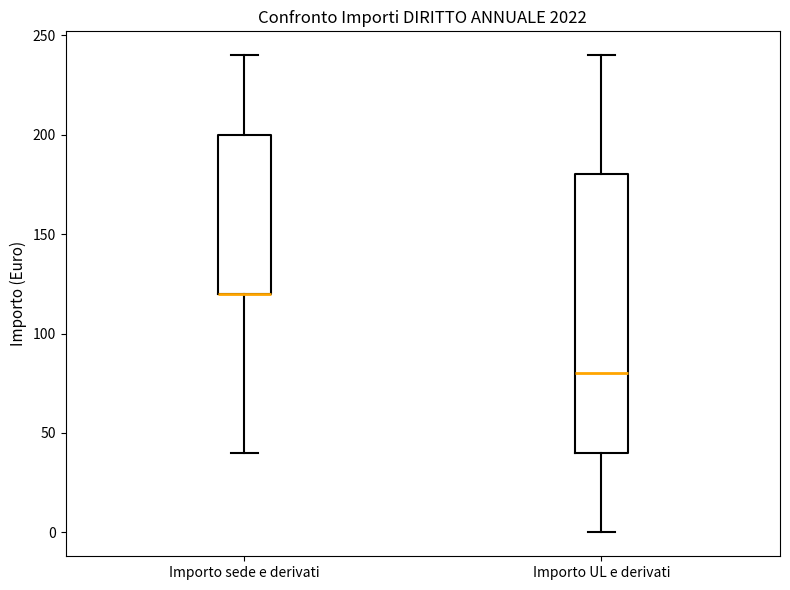

Where is the lower edge of the box for Importo UL e derivati on the y-axis? The values are not printed on the chart, so give them approximately, as read against the axis.

40